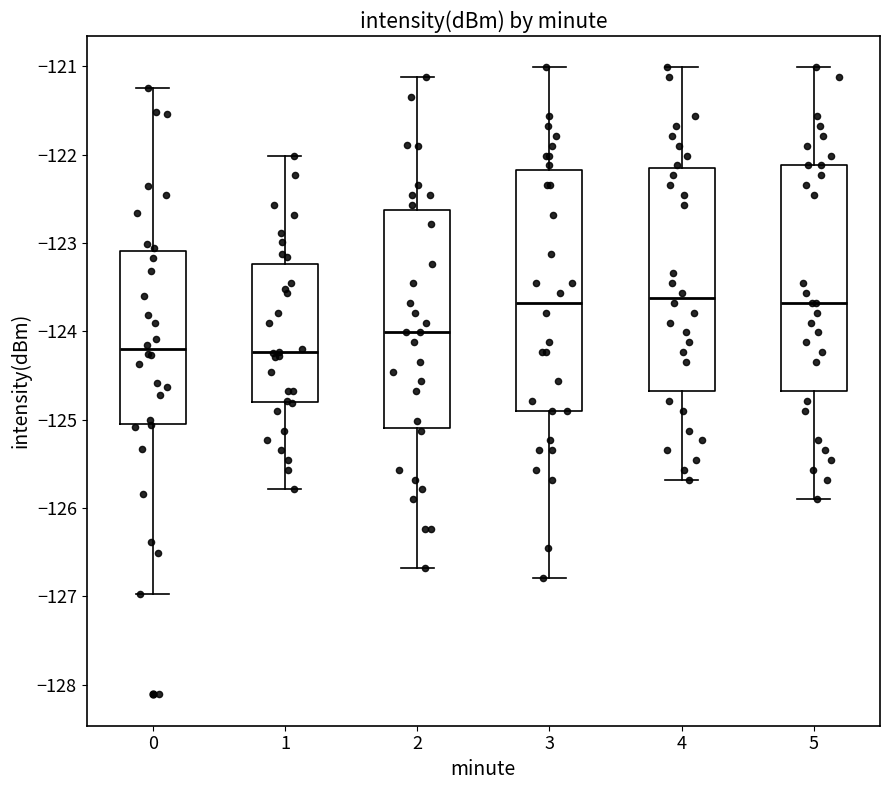

Which box is the tallest, from its lower edge to its upper edge?

3